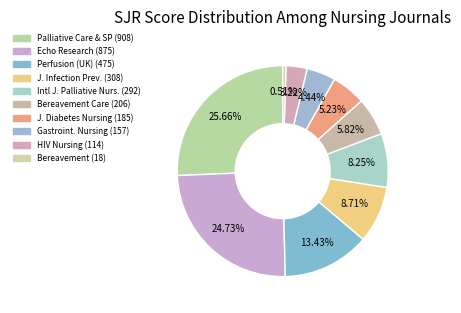

Count the number of slices in the pie.

10